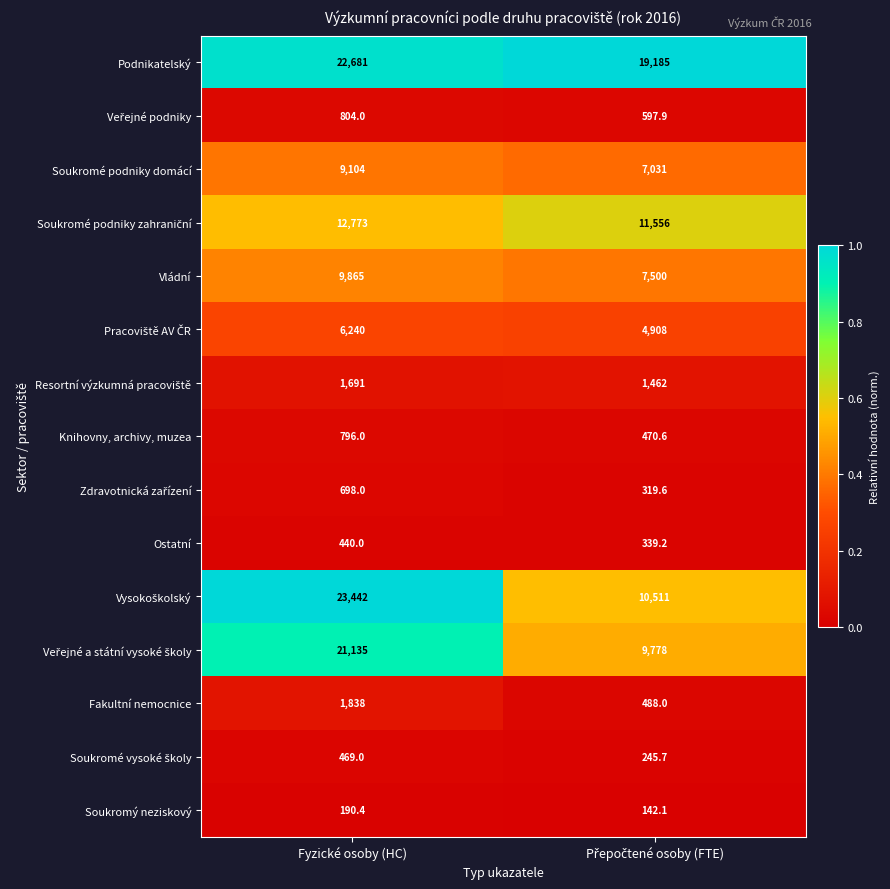

What is the difference between the maximum and minimum values in the Soukromé podniky domácí series?

2073.0